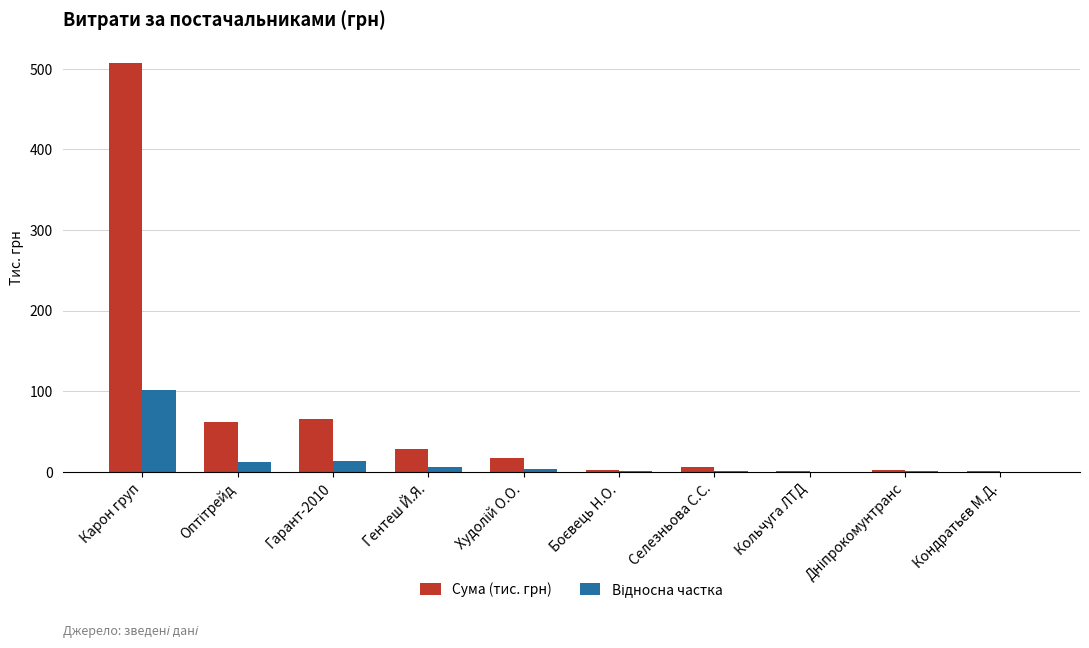

Which series has the widest spread of values?

Сума (тис. грн)